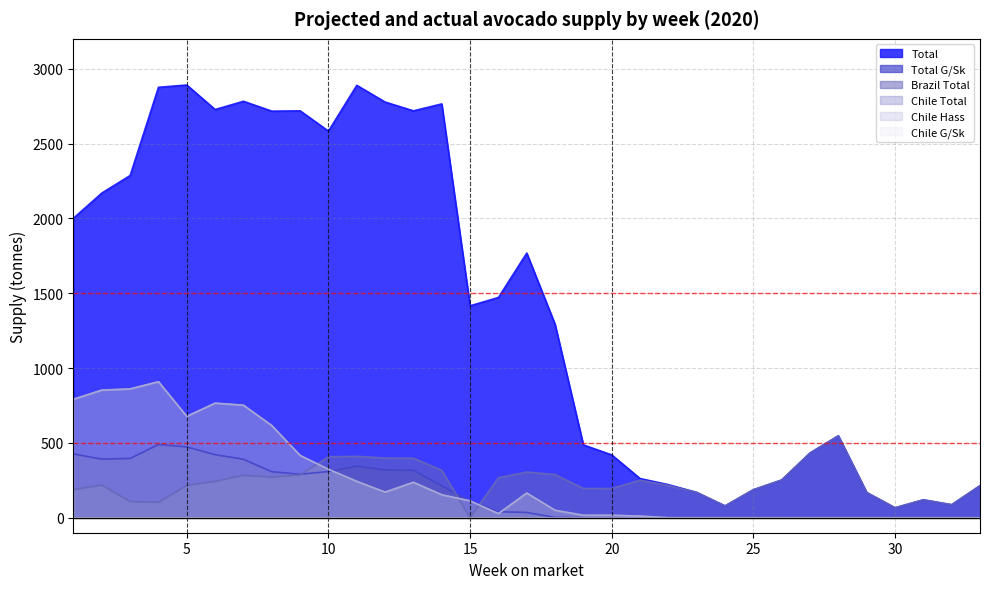

At which label does Total G/Sk reach its minimum?

20